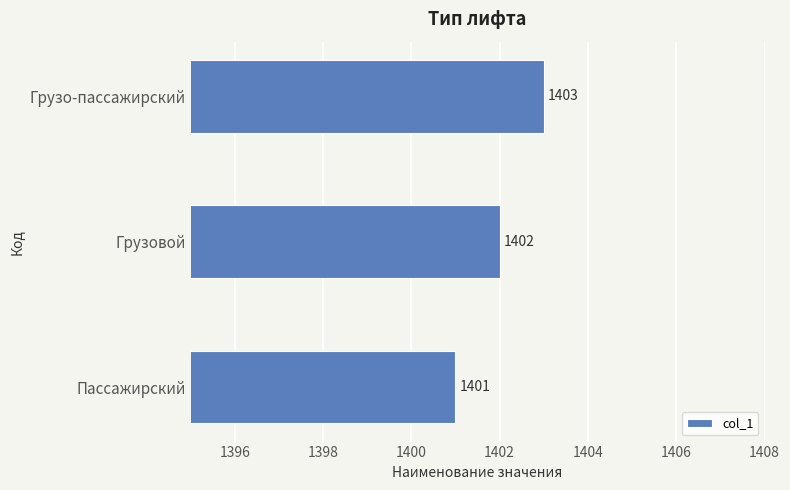

True or false: the data shows 467 at Пассажирский.

False